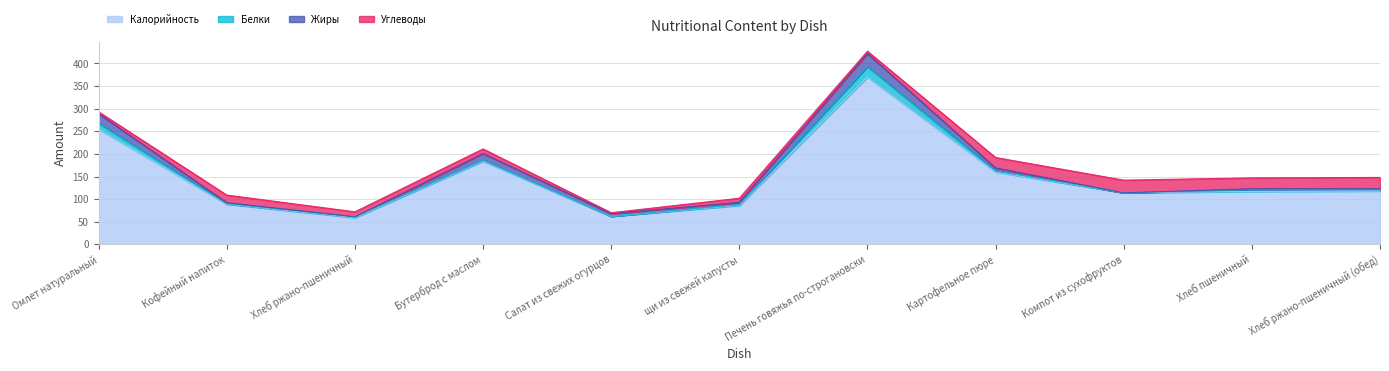

After their last crossing, which series has the higher values: Белки or Жиры?

Жиры